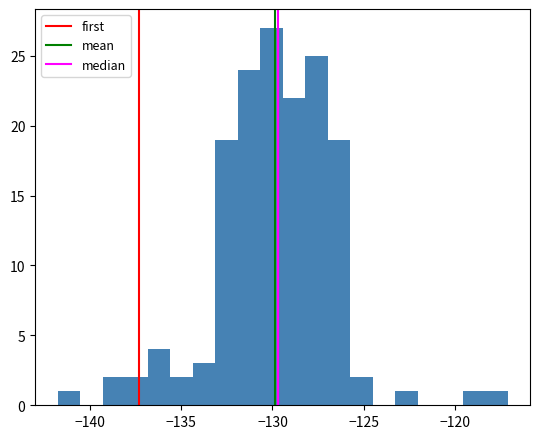

Around what value on the x-axis is the tallest bar? Give the approximate position of its centre, as read against the axis.

-130.0